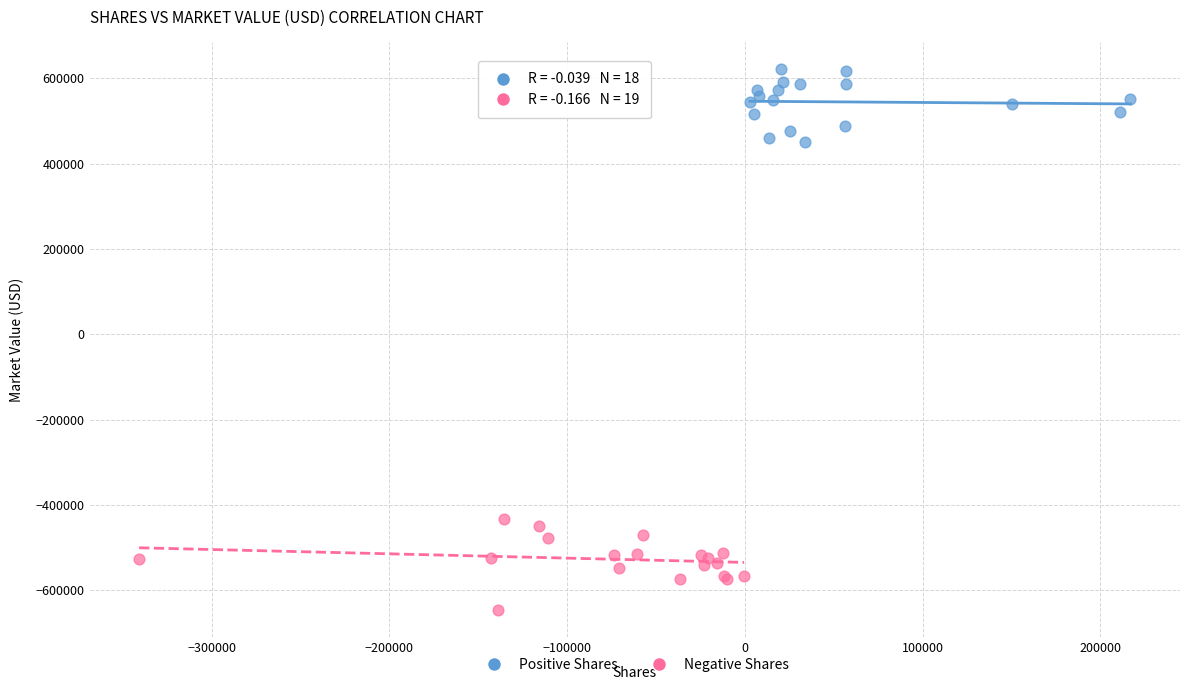

Which series contains the highest Y value?

Positive Shares